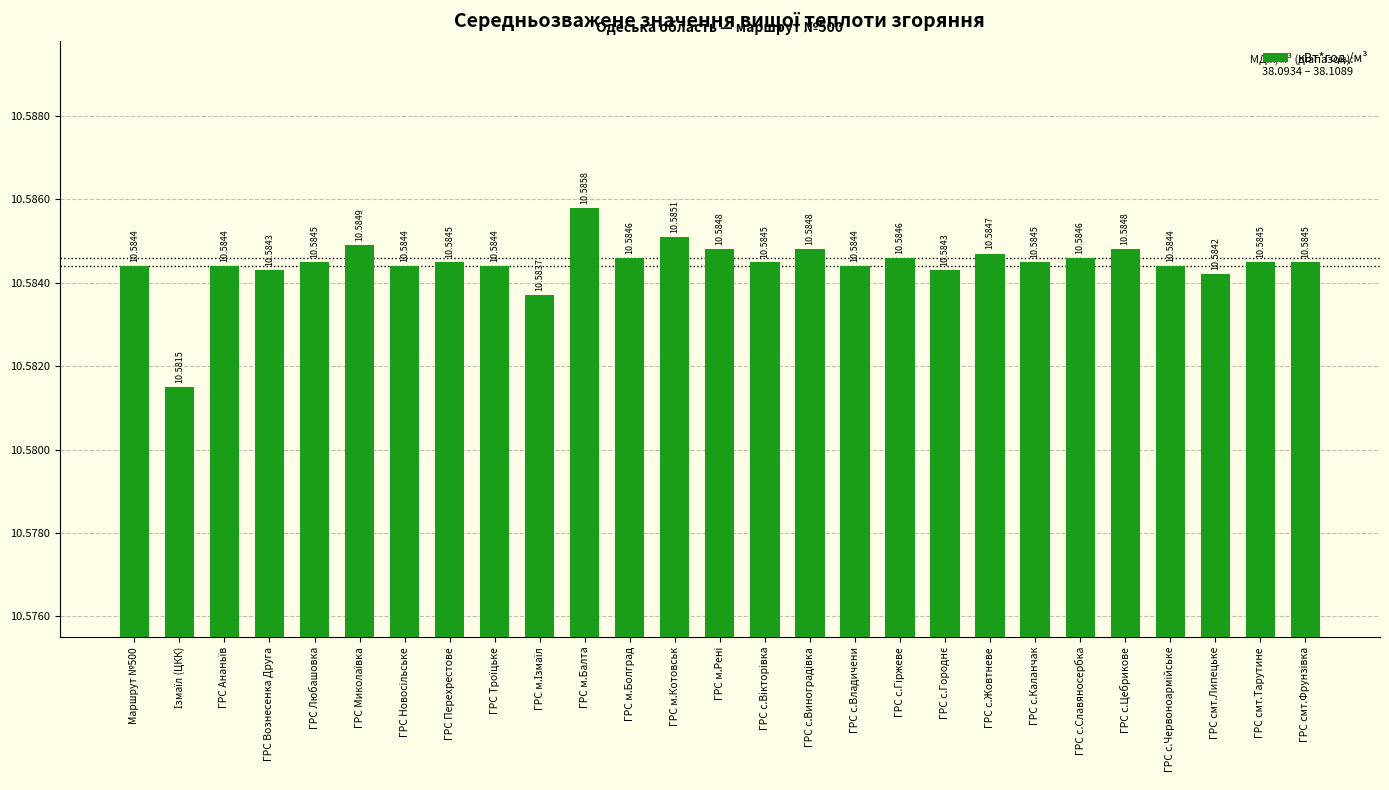

What is the average value?

10.6